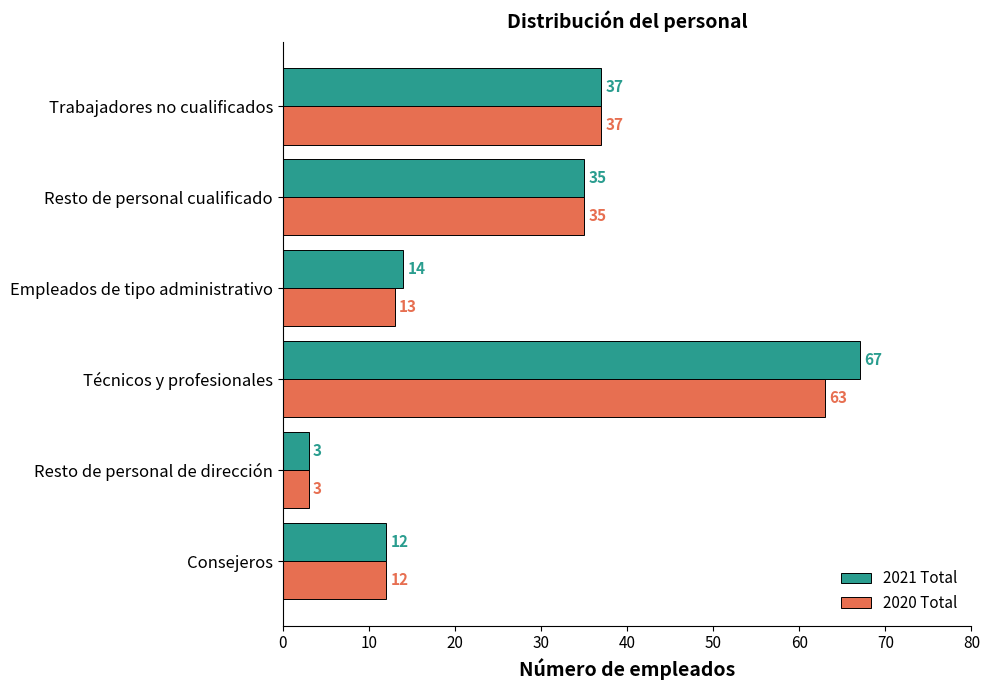

What is the difference between the second highest and minimum values in the 2021 Total series?

34